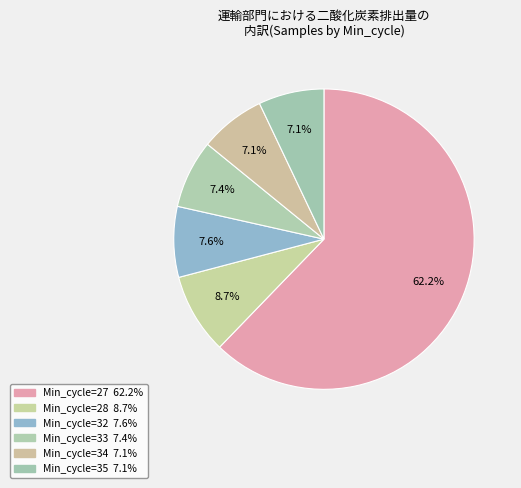

Count the number of slices in the pie.

6